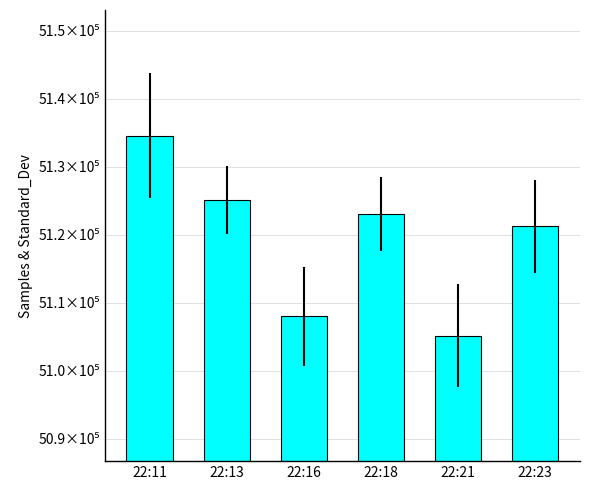

What value does the data have at 22:11, to the nearest 10?

5134600